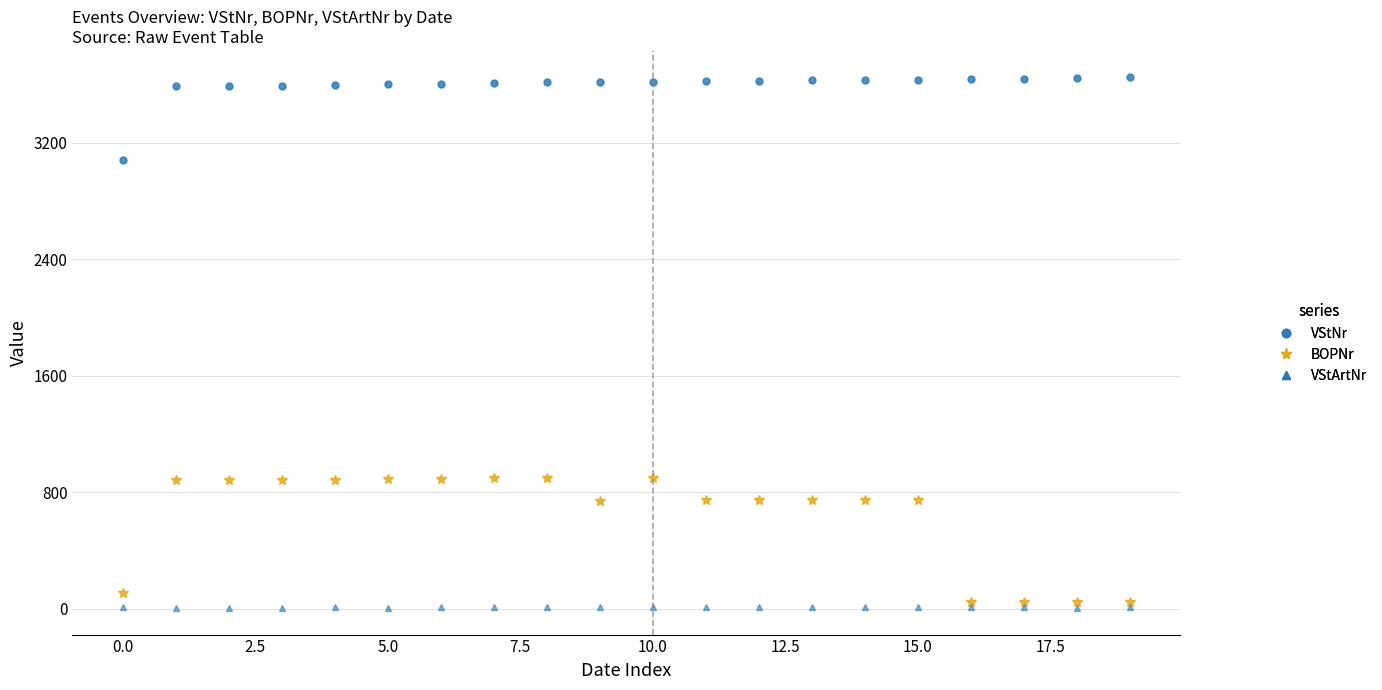

Rank the series by their average value, from highest to lowest.

VStNr, BOPNr, VStArtNr